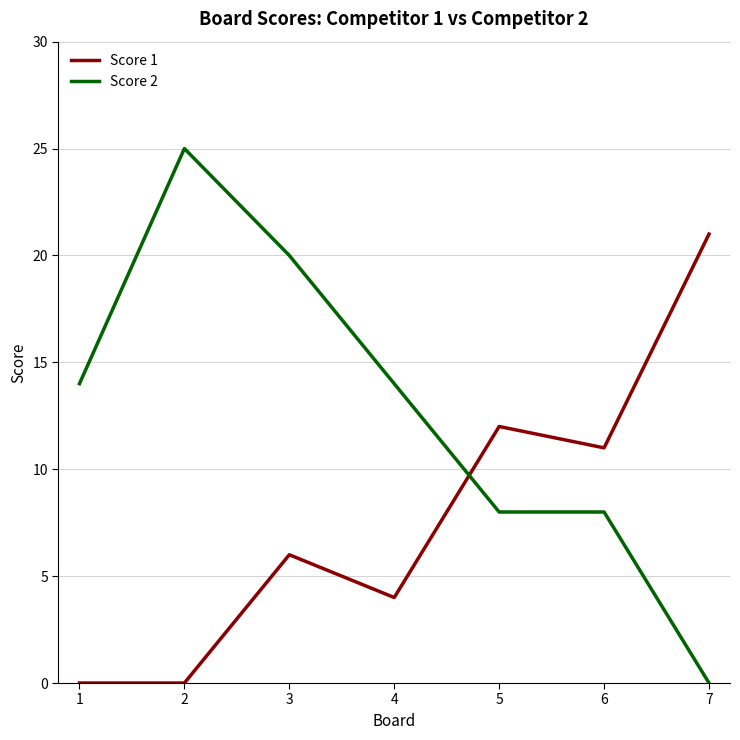

What is the greatest value displayed?

25